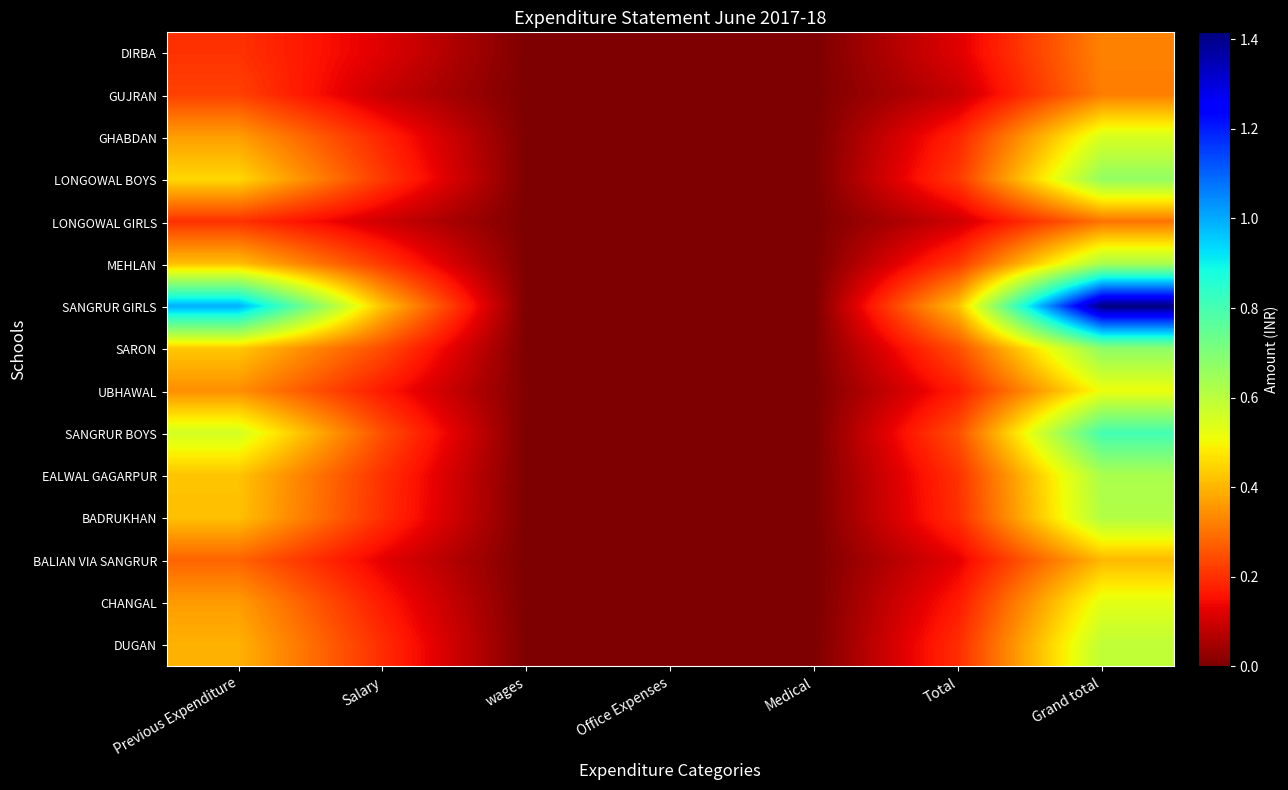

Reading left to right, extract all data points from this chart.

DIRBA: Previous Expenditure=2034451	Salary=1194868	wages=11310	Office Expenses=0	Medical=0	Total=1206178	Grand total=3240629
GUJRAN: Previous Expenditure=2264026	Salary=900296	wages=0	Office Expenses=0	Medical=0	Total=900296	Grand total=3164322
GHABDAN: Previous Expenditure=3658431	Salary=1837950	wages=0	Office Expenses=0	Medical=0	Total=1837950	Grand total=5496381
LONGOWAL BOYS: Previous Expenditure=4530110	Salary=2148393	wages=0	Office Expenses=0	Medical=0	Total=2148393	Grand total=6678503
LONGOWAL GIRLS: Previous Expenditure=2037494	Salary=986470	wages=0	Office Expenses=0	Medical=0	Total=986470	Grand total=3023964
MEHLAN: Previous Expenditure=4162271	Salary=2128557	wages=0	Office Expenses=0	Medical=0	Total=2128557	Grand total=6290828
SANGRUR GIRLS: Previous Expenditure=9950468	Salary=4201516	wages=0	Office Expenses=0	Medical=4125	Total=4205641	Grand total=14156109
SARON: Previous Expenditure=4274578	Salary=2432216	wages=6463	Office Expenses=0	Medical=42400	Total=2481079	Grand total=6755657
UBHAWAL: Previous Expenditure=3432912	Salary=1669054	wages=46043	Office Expenses=0	Medical=0	Total=1715097	Grand total=5148009
SANGRUR BOYS: Previous Expenditure=5556911	Salary=2474067	wages=0	Office Expenses=0	Medical=8219	Total=2482286	Grand total=8039197
EALWAL GAGARPUR: Previous Expenditure=4224591	Salary=2032406	wages=0	Office Expenses=0	Medical=18364	Total=2050770	Grand total=6275361
BADRUKHAN: Previous Expenditure=4171813	Salary=1986413	wages=0	Office Expenses=0	Medical=0	Total=1986413	Grand total=6158226
BALIAN VIA SANGRUR: Previous Expenditure=2781372	Salary=1271461	wages=0	Office Expenses=0	Medical=0	Total=1271461	Grand total=4052833
CHANGAL: Previous Expenditure=3633543	Salary=1676472	wages=0	Office Expenses=0	Medical=0	Total=1676472	Grand total=5310015
DUGAN: Previous Expenditure=3947614	Salary=1959802	wages=7540	Office Expenses=0	Medical=0	Total=1967342	Grand total=5914956